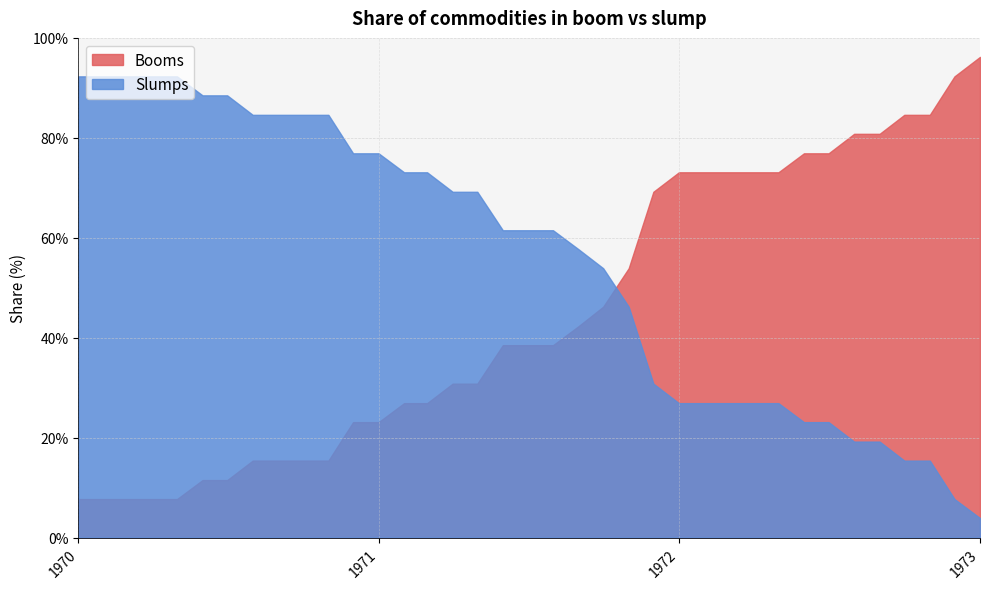

Is it true that Slumps equals 163.6 at 1970?

False